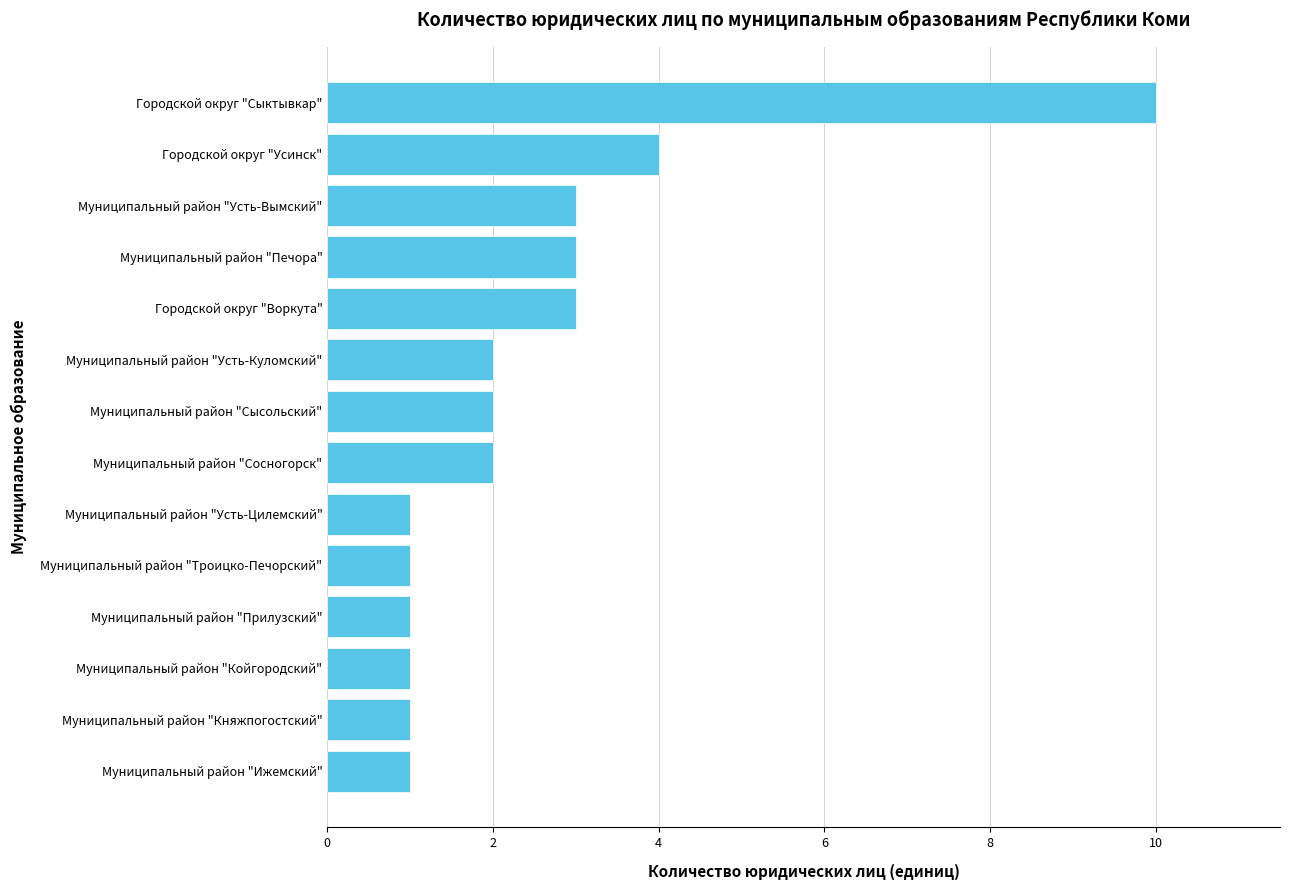

The chart shows a value of 1 at Муниципальный район "Прилузский". True or false?

True